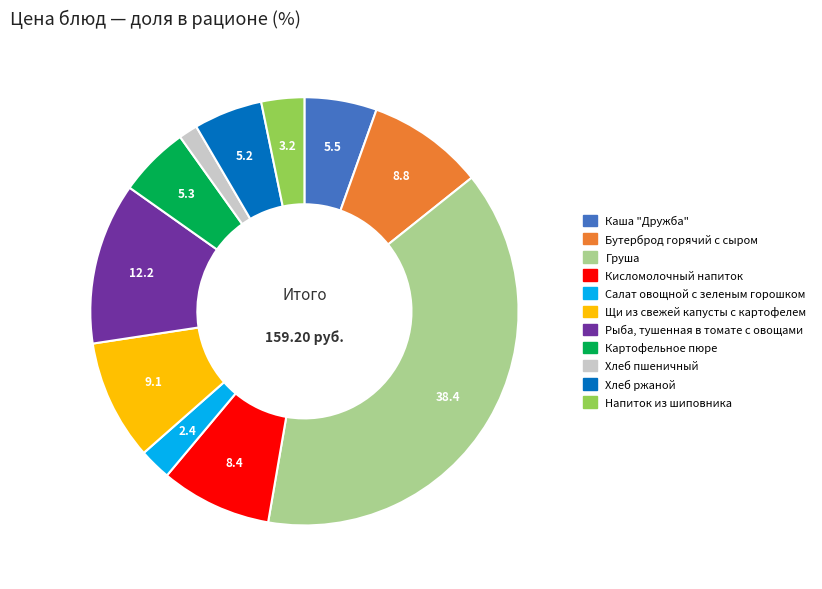

Approximately how many times larger is the value at Хлеб пшеничный compared to Напиток из шиповника?

0.4